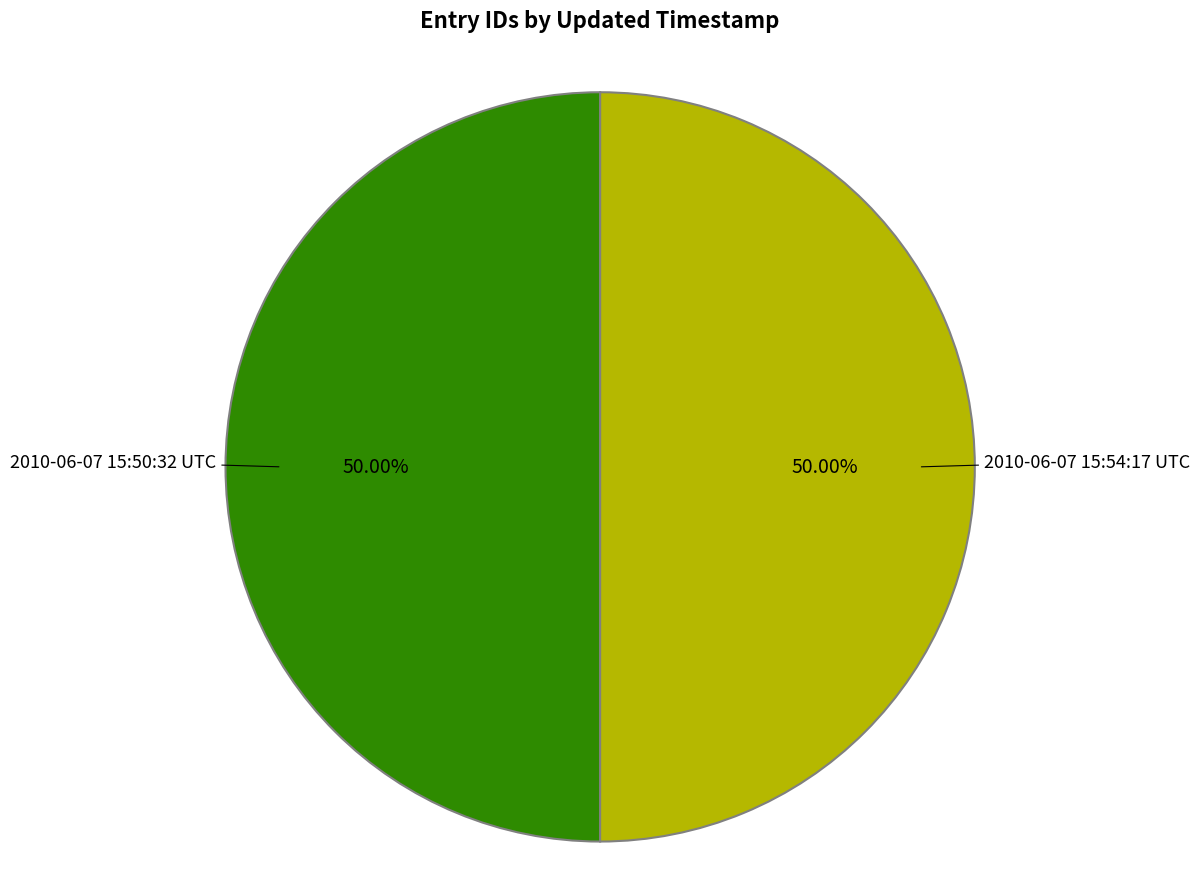

Which slice is the smallest?

2010-06-07 15:50:32 UTC